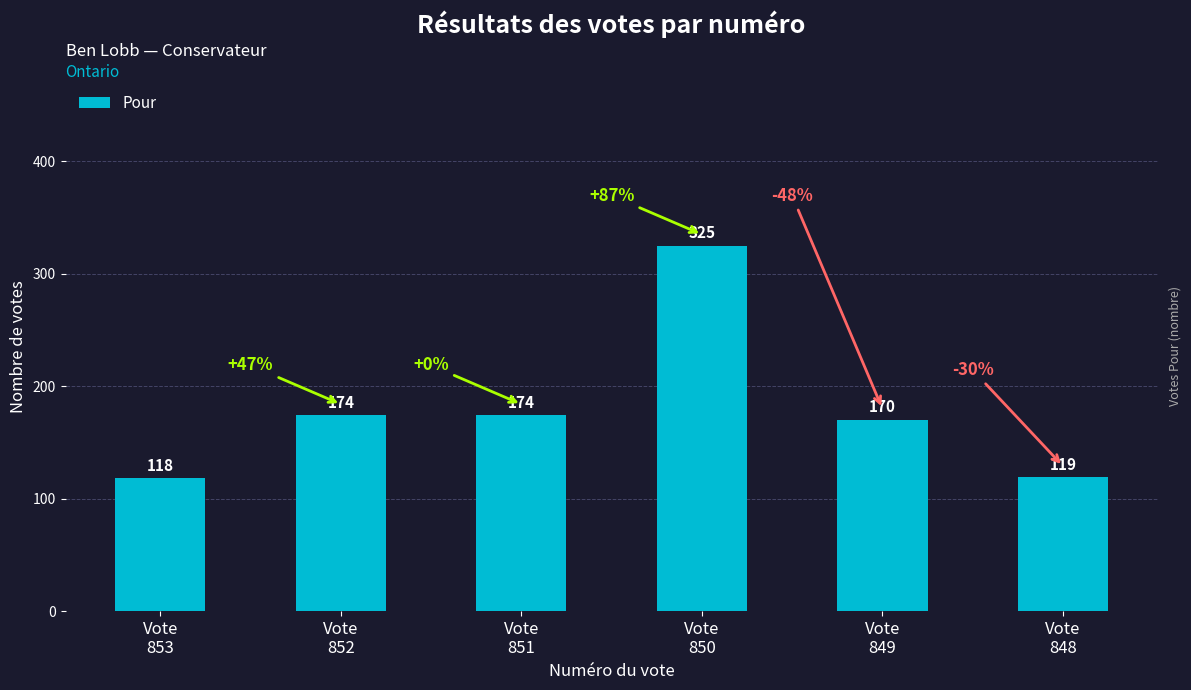

What is the minimum value shown in the chart?

118